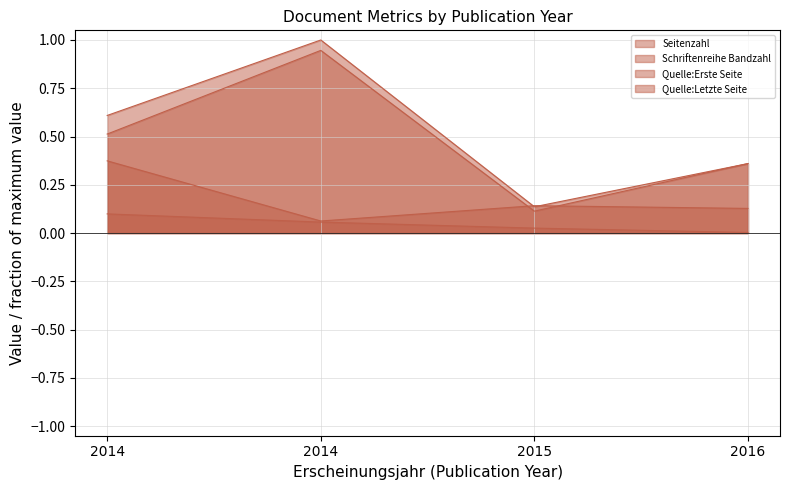

What is the lowest value of the Schriftenreihe Bandzahl series?

0.1